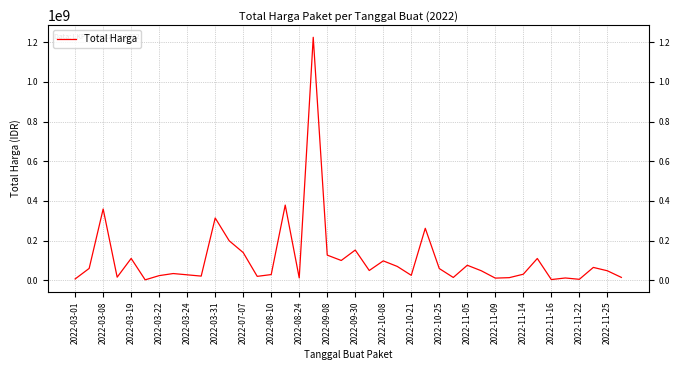

What is the maximum value shown in the chart?

1224682000